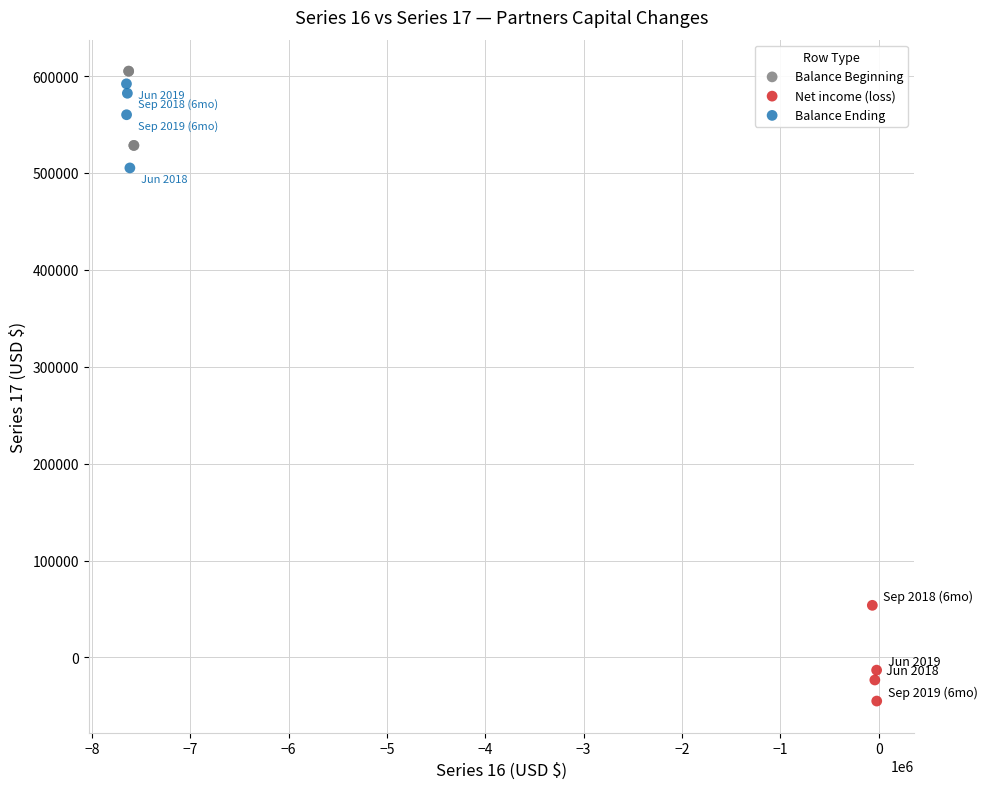

Which series has the largest Y range (max minus min)?

Net income (loss)